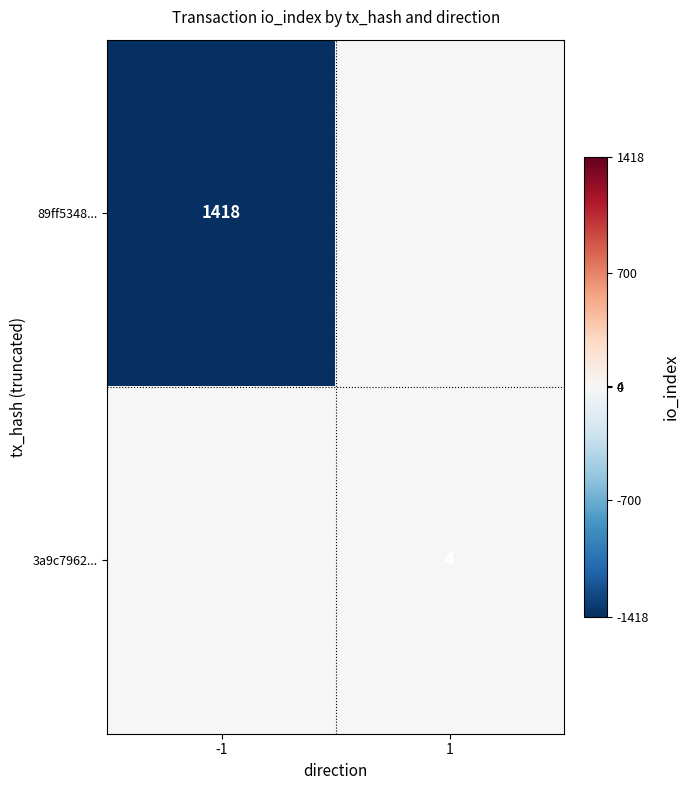

At how many categories does at least one series exceed -173?

2